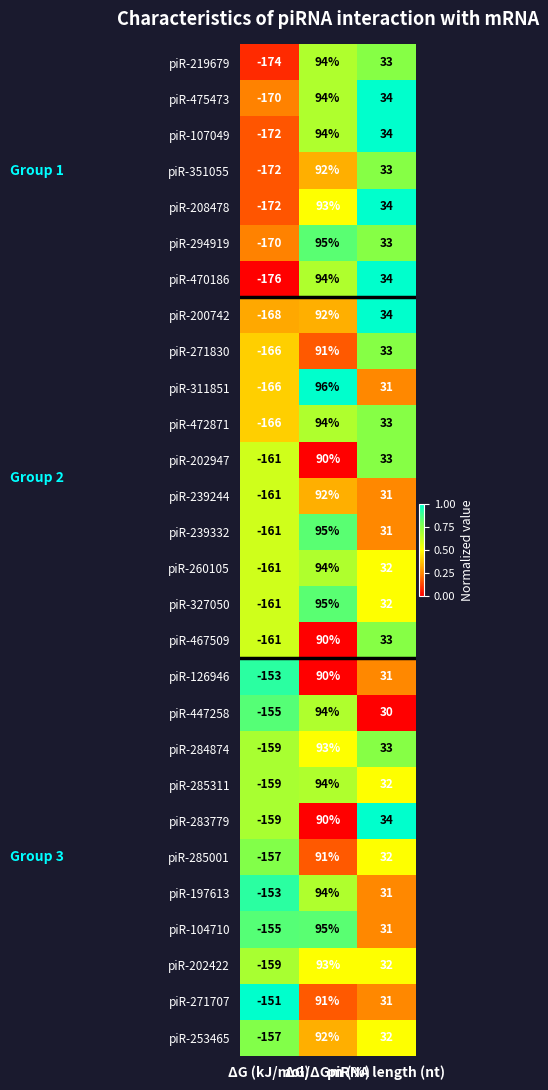

Count the piR-470186 values in the range -176 to 94.

3